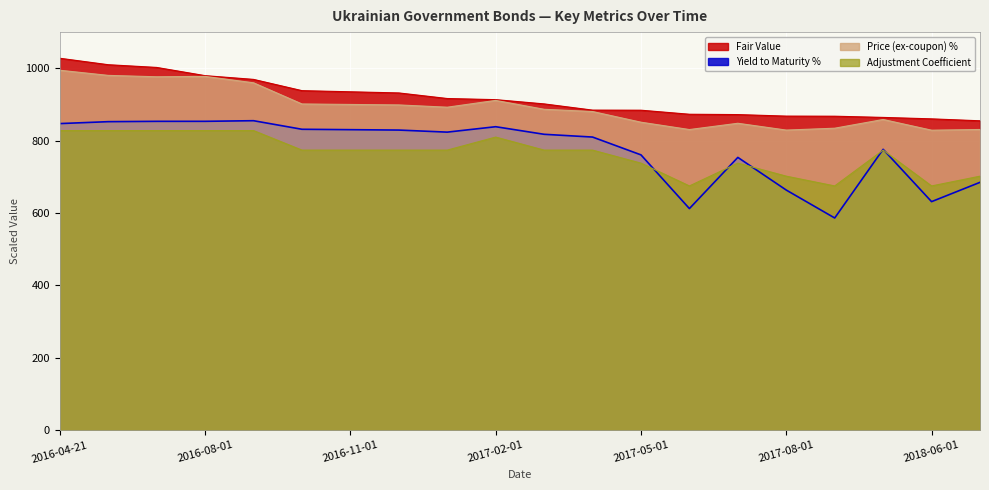

At 2017-02-01, list the series in order from smallest to largest.

Adjustment Coefficient, Yield to Maturity %, Price (ex-coupon) %, Fair Value